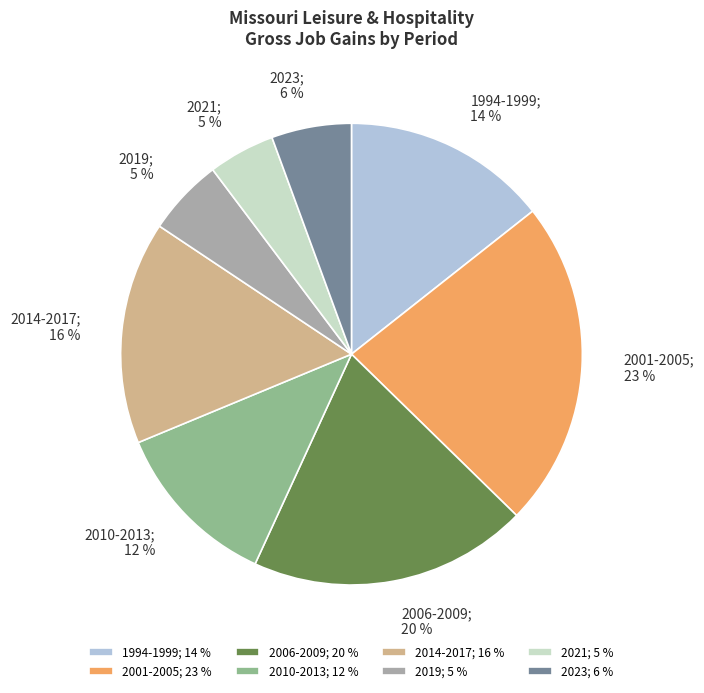

How many segments does this pie chart have?

8